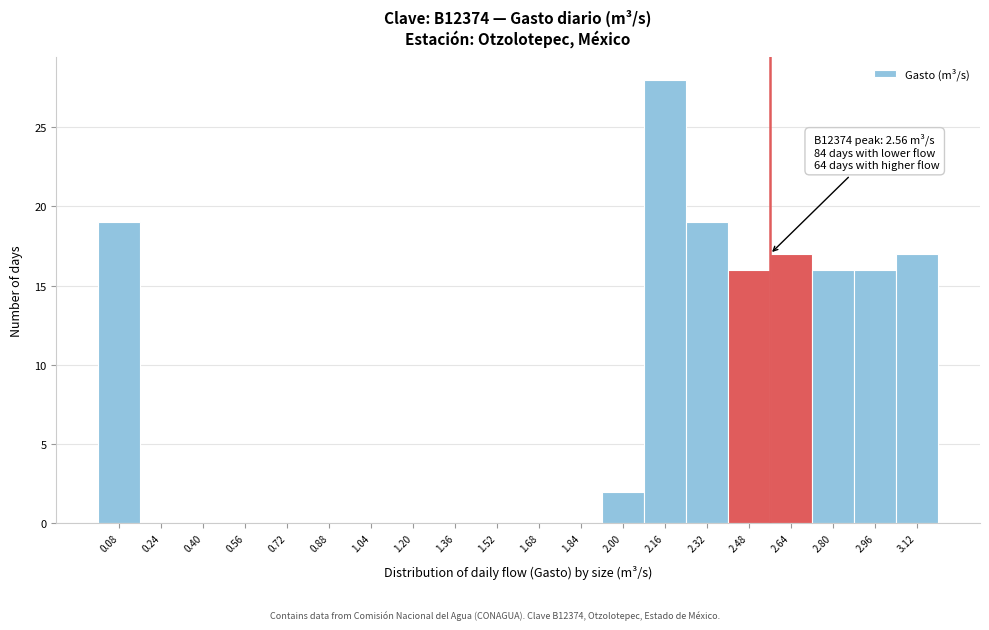

Which range on the x-axis has the tallest bar?

2.08 to 2.24